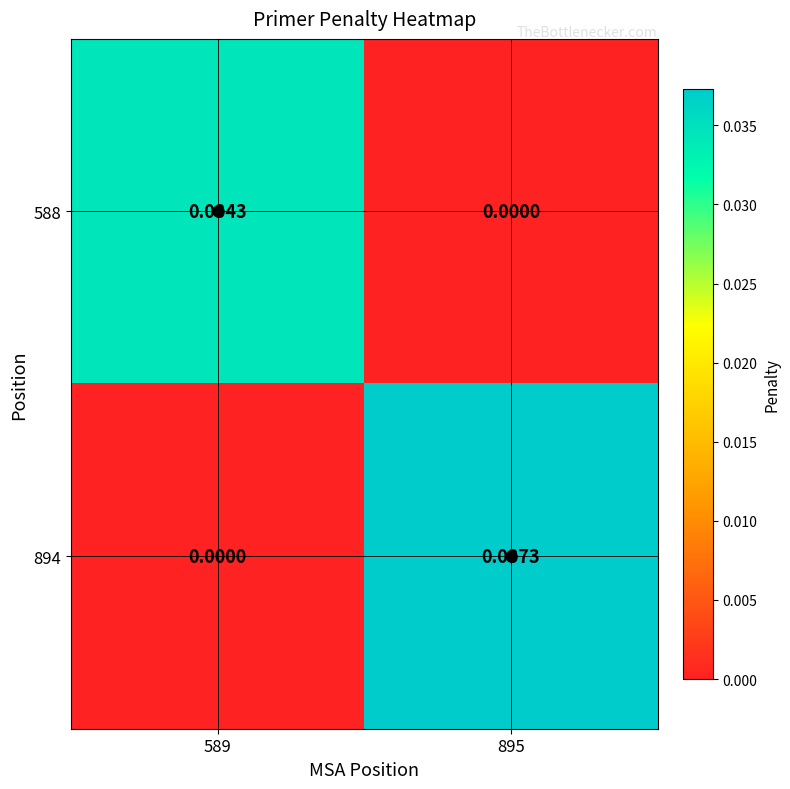

Is the value of 588 at 589 greater than the value of 894 at 895?

No